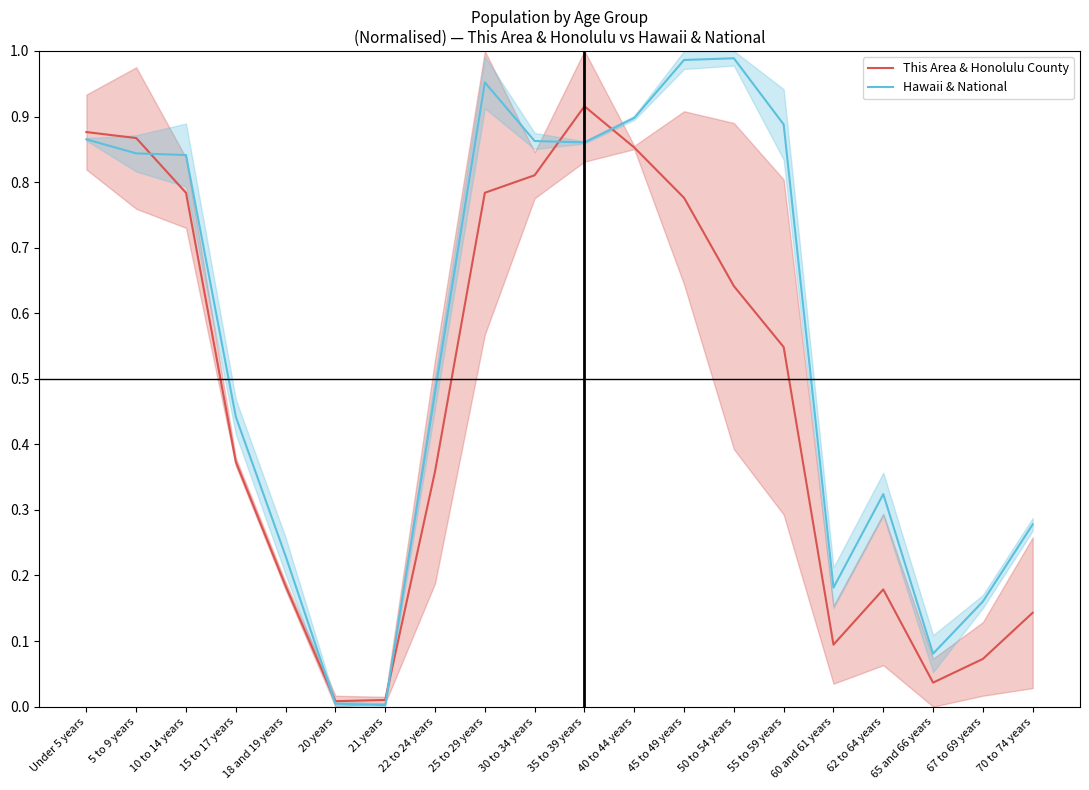

The This Area & Honolulu County series shows 0.8 at 25 to 29 years. True or false?

True